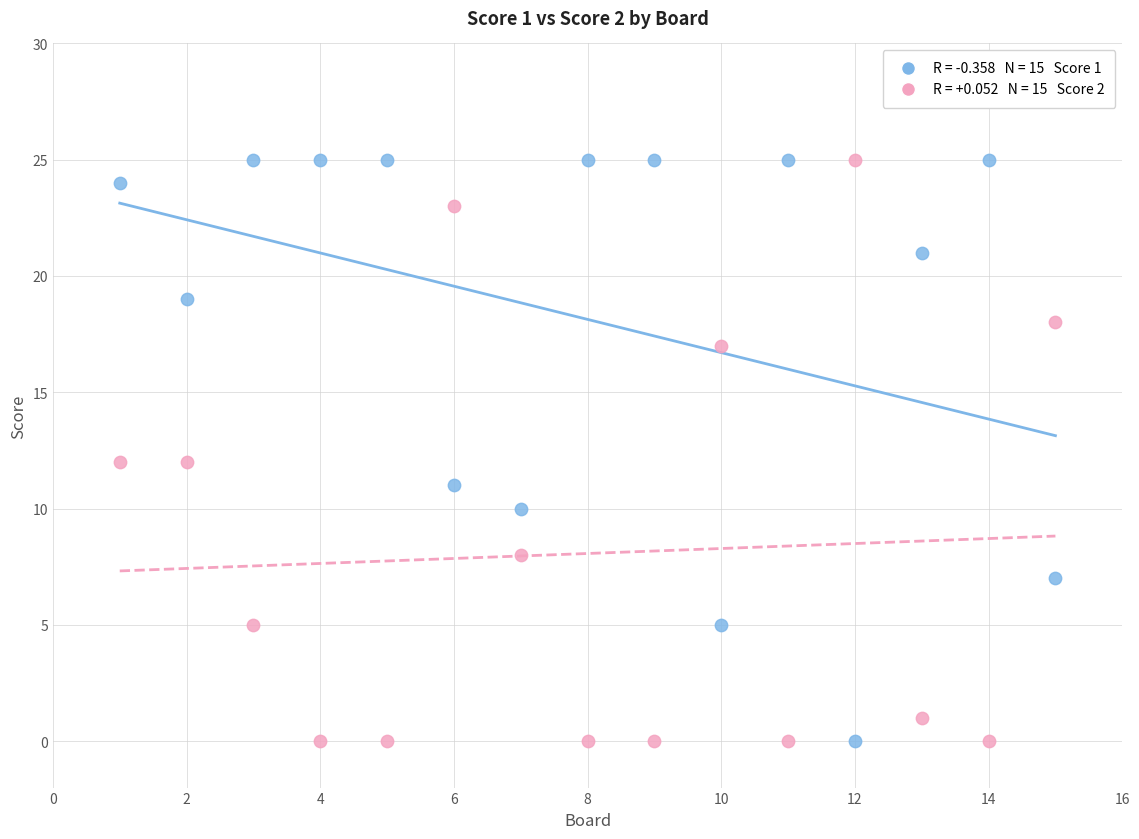

Across all data points, what is the range of X values (max minus min)?

14